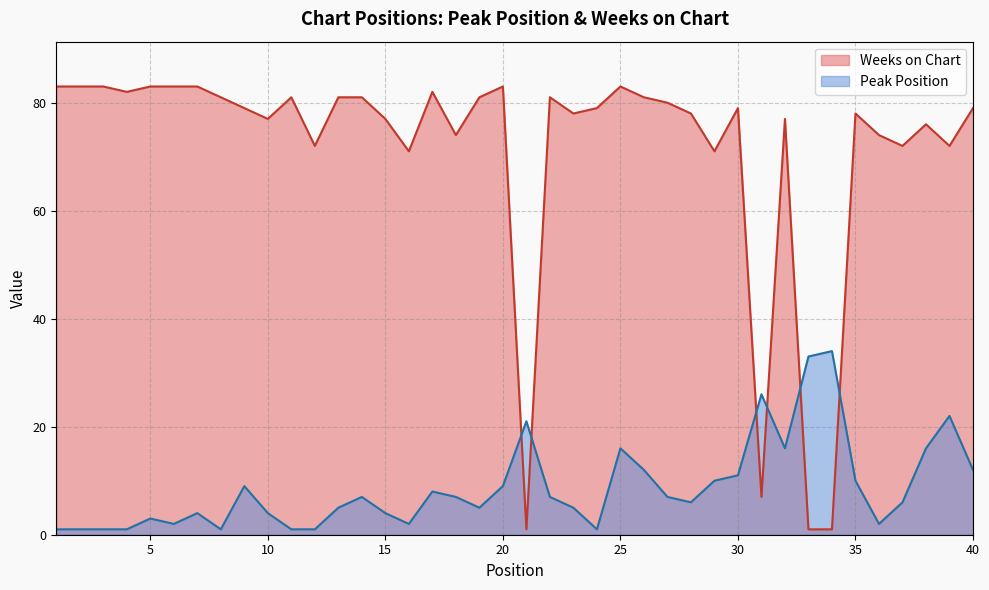

True or false: Peak Position and Weeks on Chart cross at least once.

True